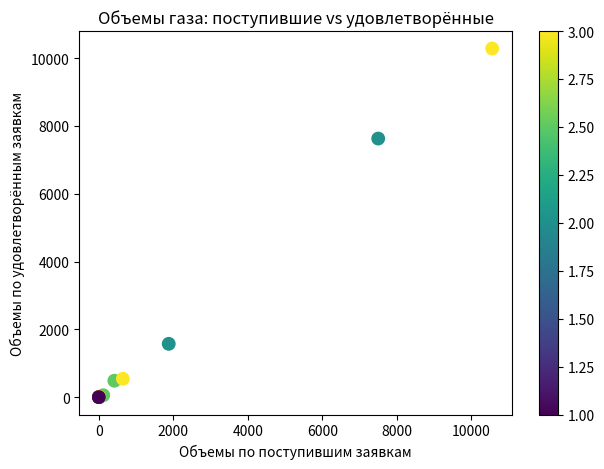

What Y value in the scatter plot is closest to 5143?

7629.5